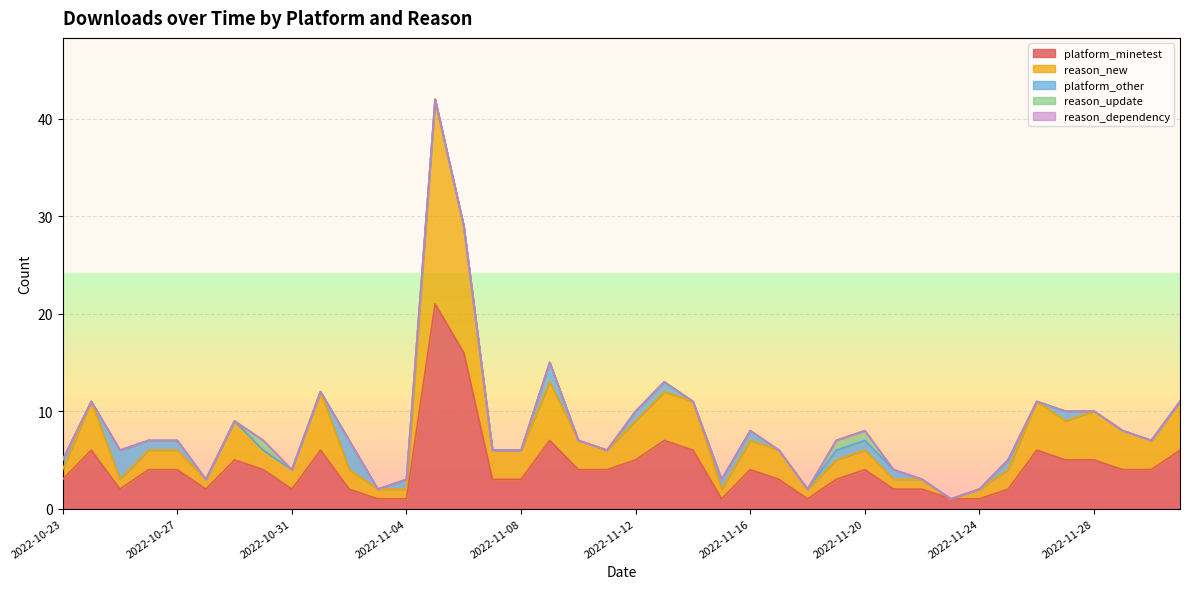

True or false: reason_new has more than 2 interior local peaks.

True